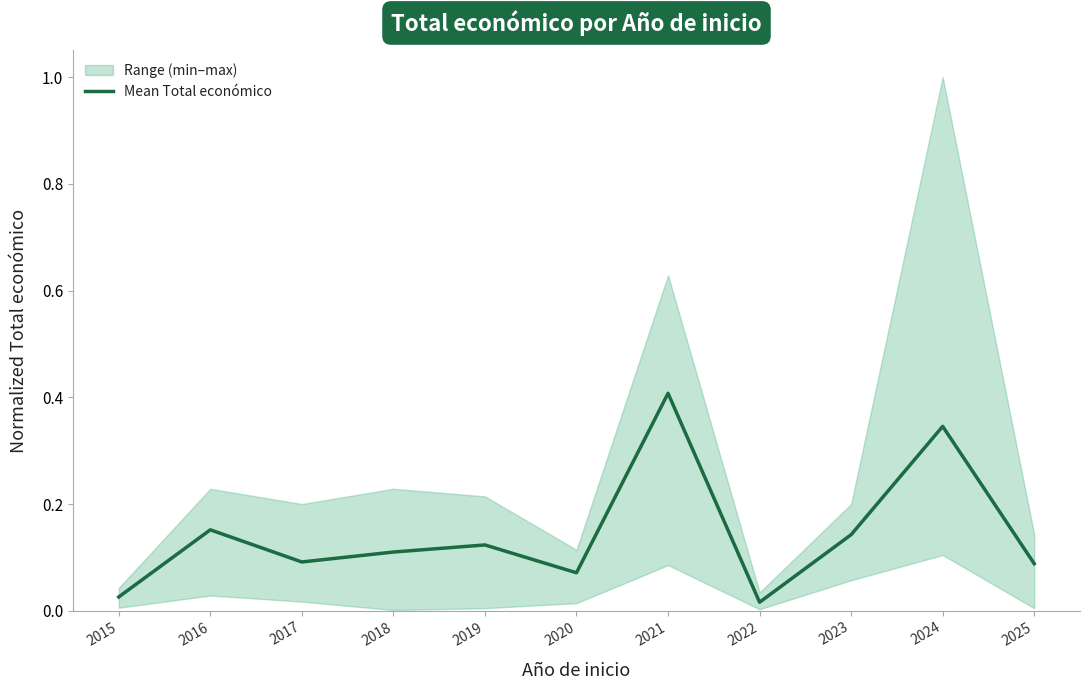

True or false: there are more than 2 points higher than both neighbors.

True